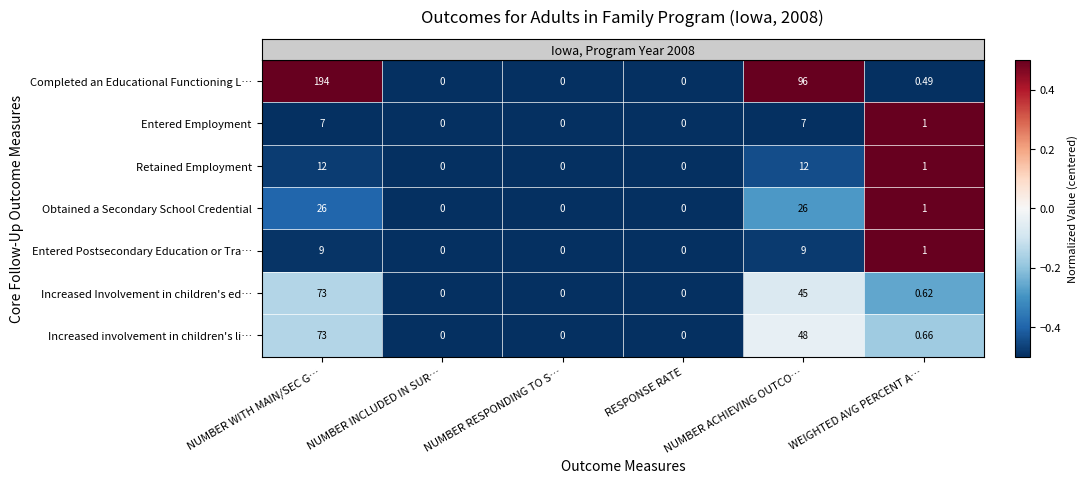

Which category has the highest value across all series?

NUMBER WITH MAIN/SEC G…